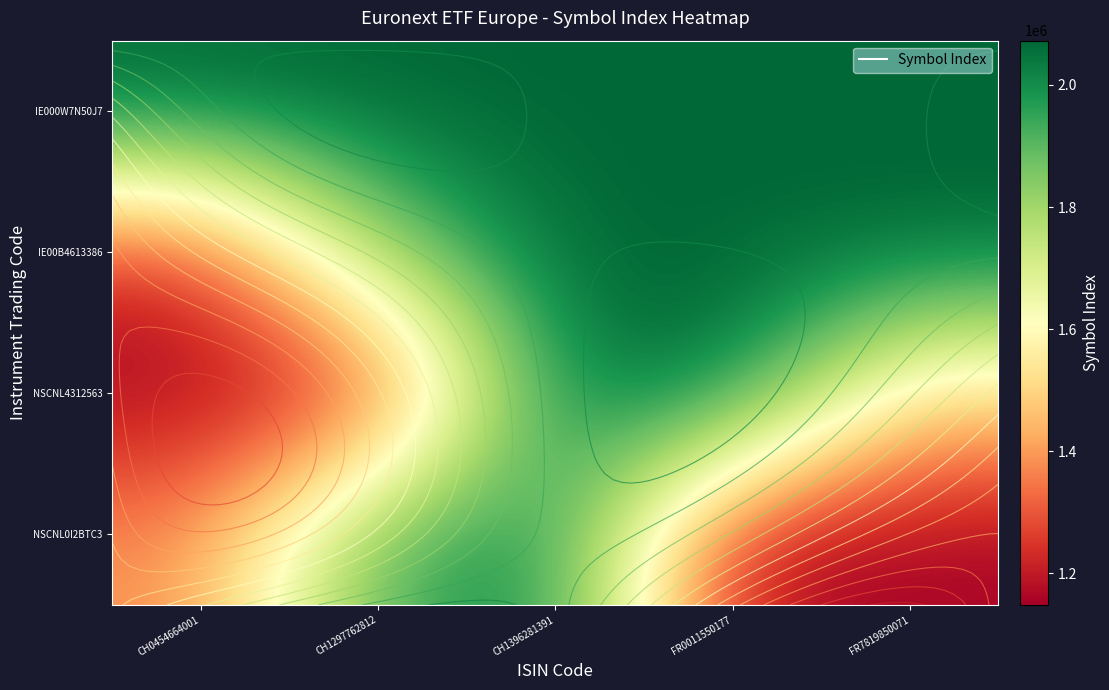

The NSCNL0I2BTC3 series shows 1044052 at CH1396281391. True or false?

False